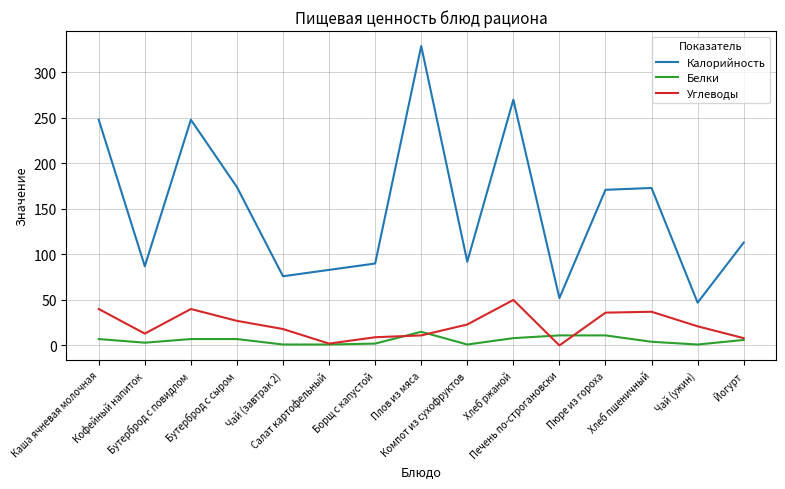

True or false: Углеводы and Калорийность cross at least once.

False